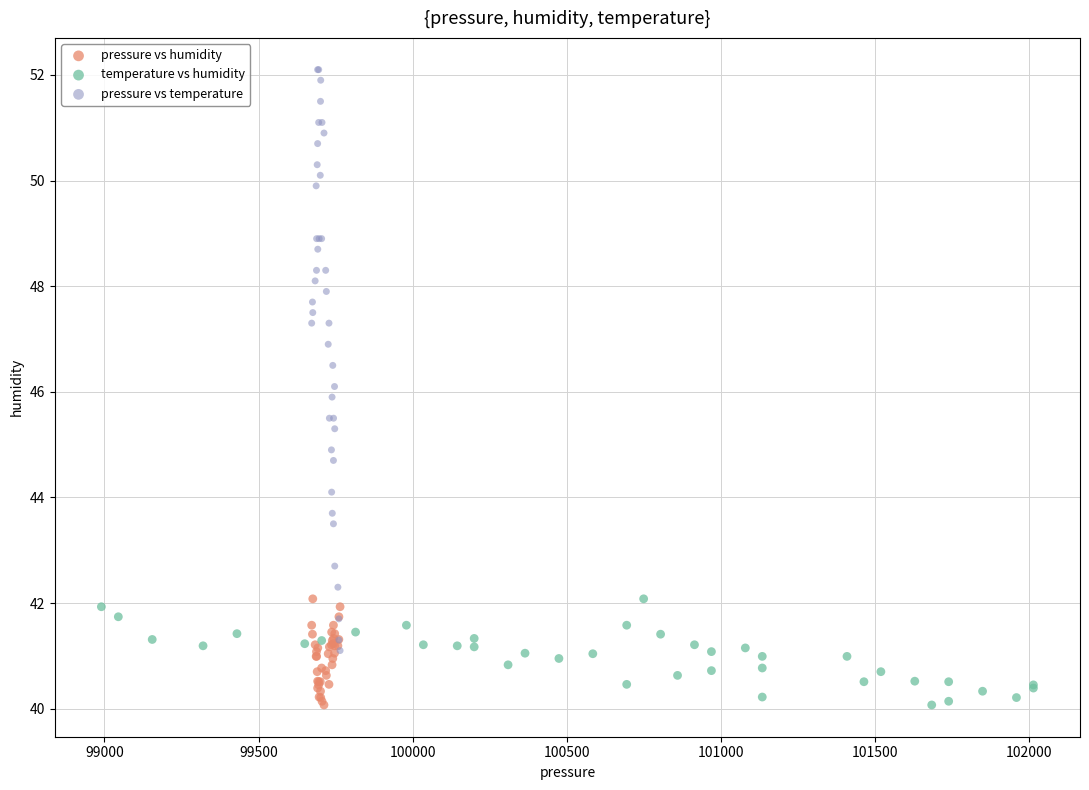

Which series reaches the maximum Y coordinate?

pressure vs temperature